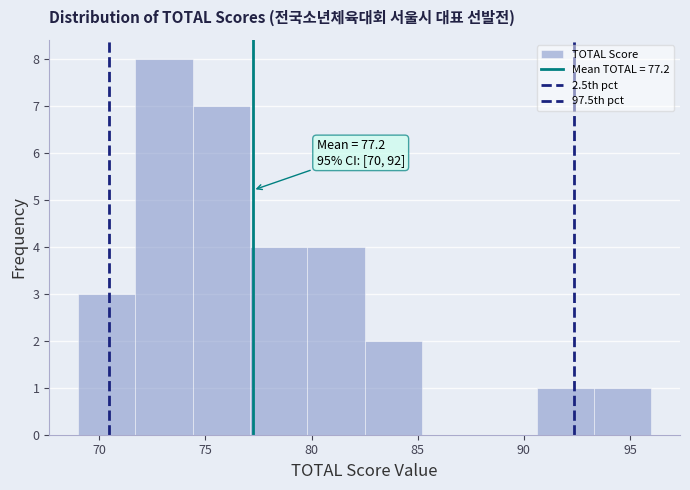

Which range on the x-axis has the tallest bar?

71.7 to 74.4